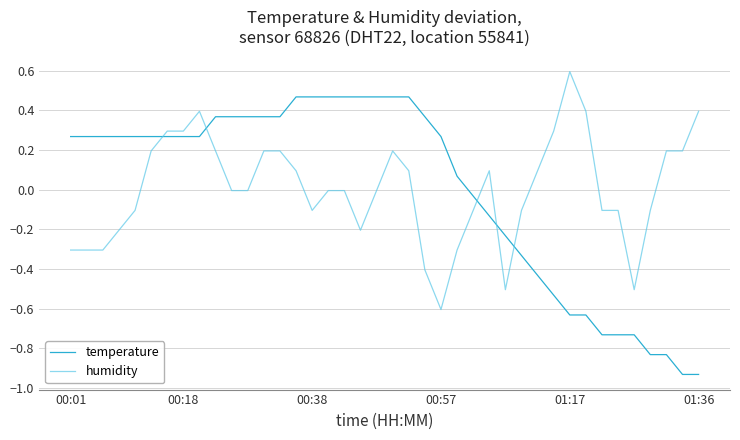

Rank the series by their maximum value, from highest to lowest.

humidity, temperature